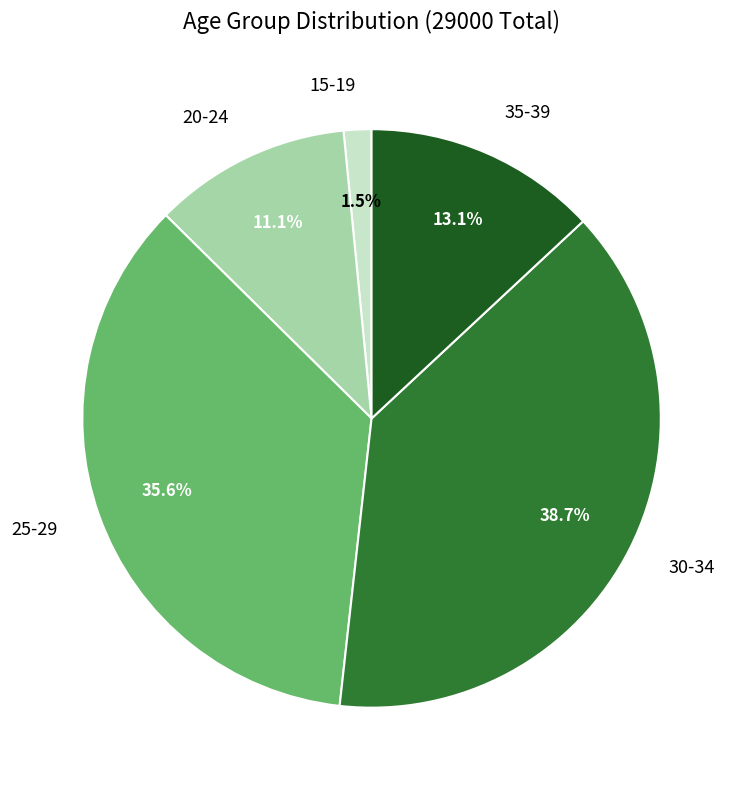

What percentage is the 35-39 slice, to the nearest percent?

13%